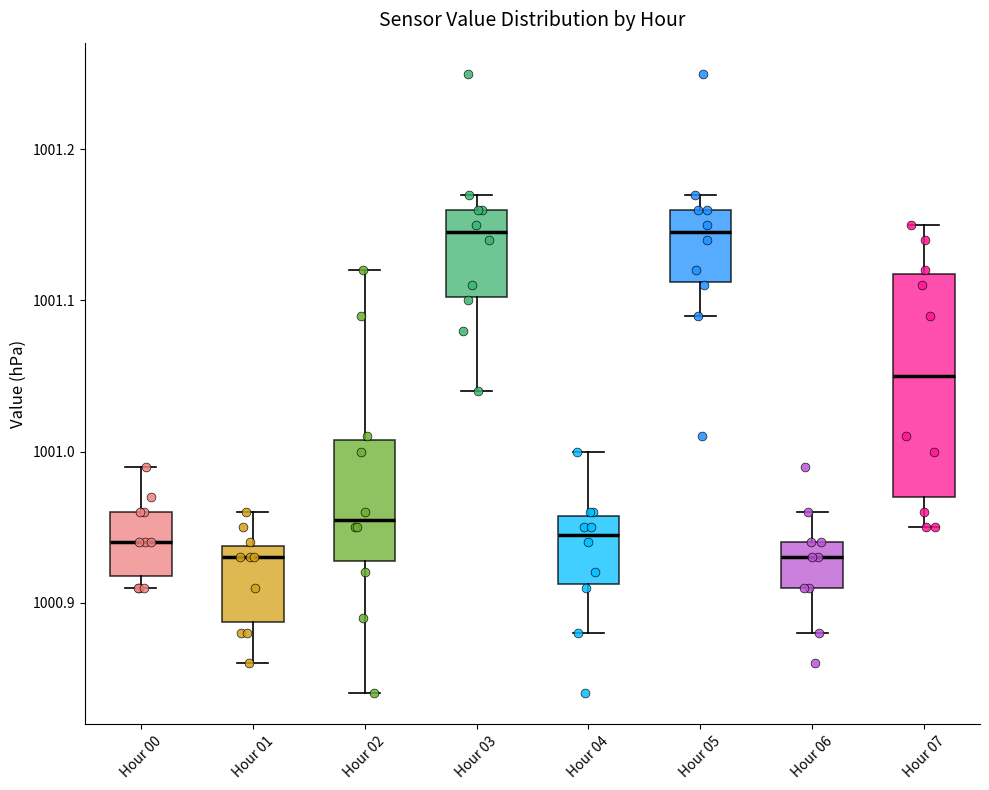

Reading left to right, transcribe this box plot: for each box, give where its median line is, the range the box spans, and where its two whiskers end, as read against the y-axis. The values are not printed on the chart, so give them approximately, as read against the axis.

Hour 00: median 1000.94, box 1000.92 to 1000.96, whiskers 1000.91 to 1000.99
Hour 01: median 1000.93, box 1000.89 to 1000.94, whiskers 1000.86 to 1000.96
Hour 02: median 1000.96, box 1000.93 to 1001.01, whiskers 1000.84 to 1001.12
Hour 03: median 1001.15, box 1001.10 to 1001.16, whiskers 1001.04 to 1001.17
Hour 04: median 1000.95, box 1000.91 to 1000.96, whiskers 1000.88 to 1001.00
Hour 05: median 1001.15, box 1001.11 to 1001.16, whiskers 1001.09 to 1001.17
Hour 06: median 1000.93, box 1000.91 to 1000.94, whiskers 1000.88 to 1000.96
Hour 07: median 1001.05, box 1000.97 to 1001.12, whiskers 1000.95 to 1001.15